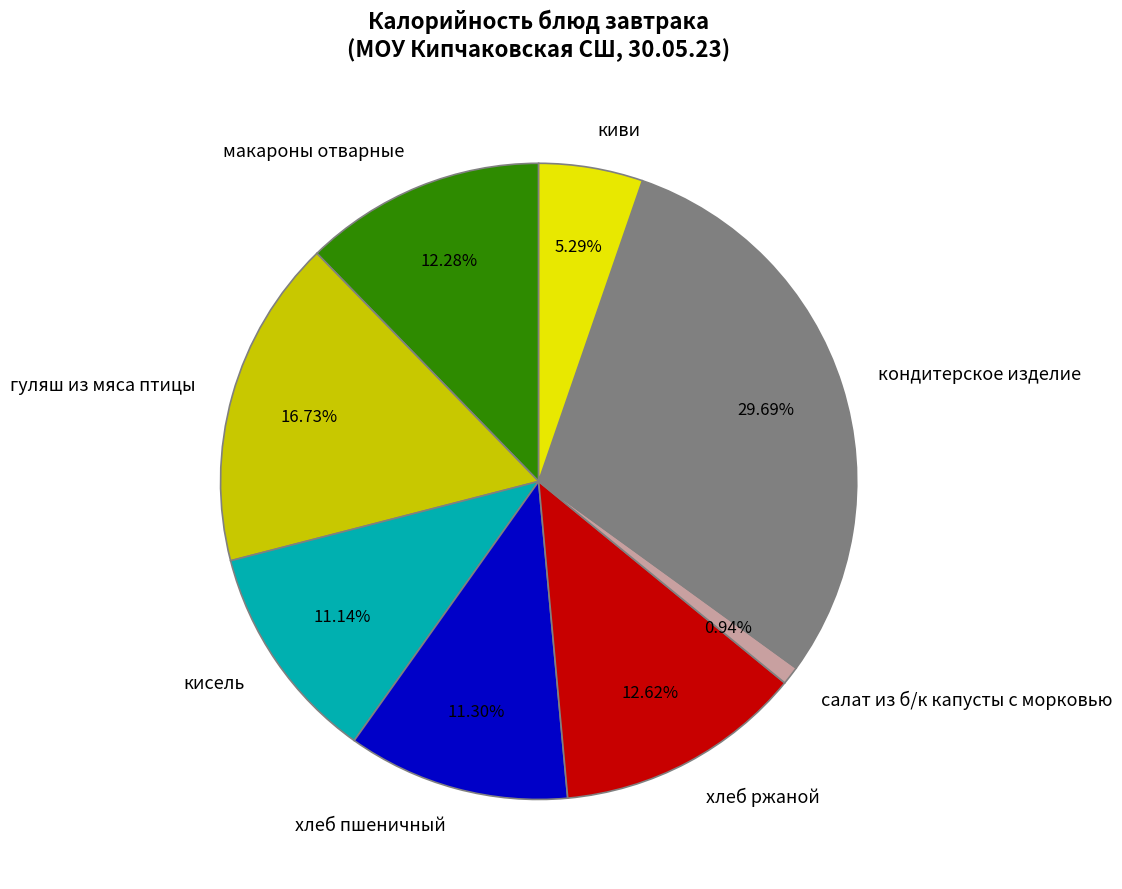

Does any single category account for the majority?

No